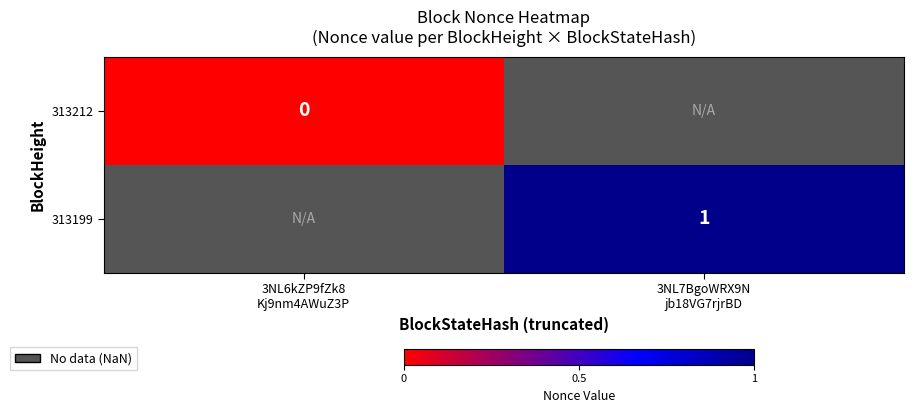

List the series in order of their peak value, lowest first.

313212, 313199